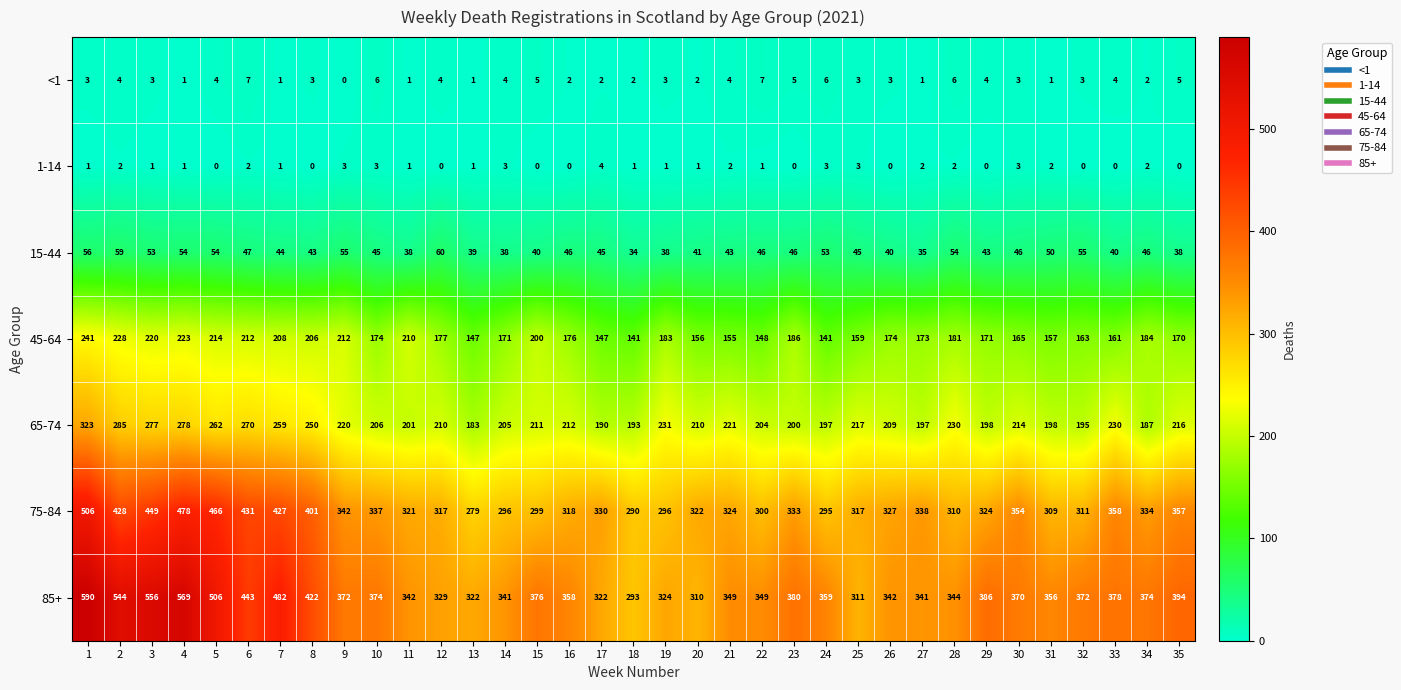

What is the average value of the 45-64 series?

181